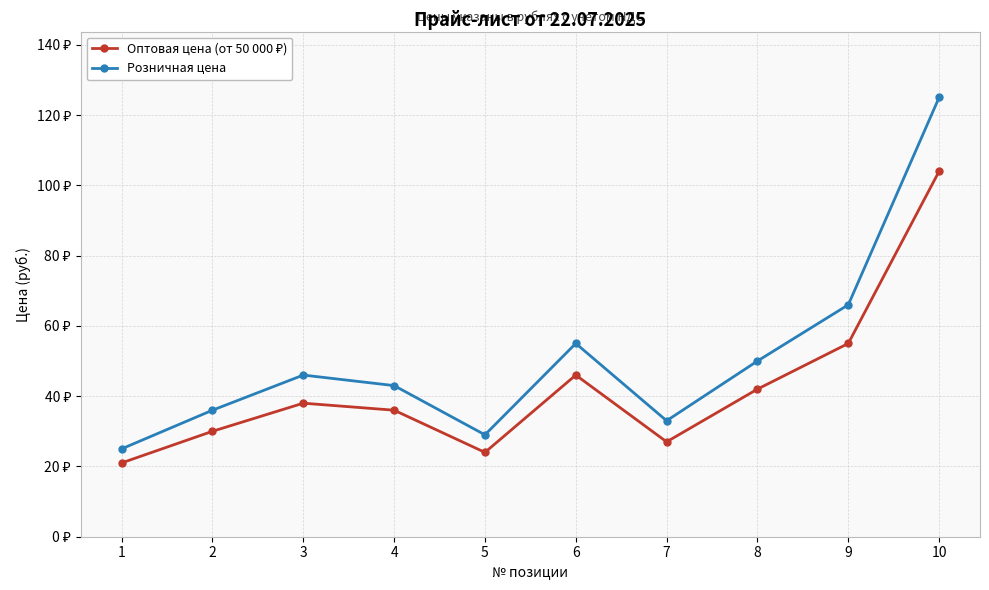

Does the chart have visible grid lines?

Yes